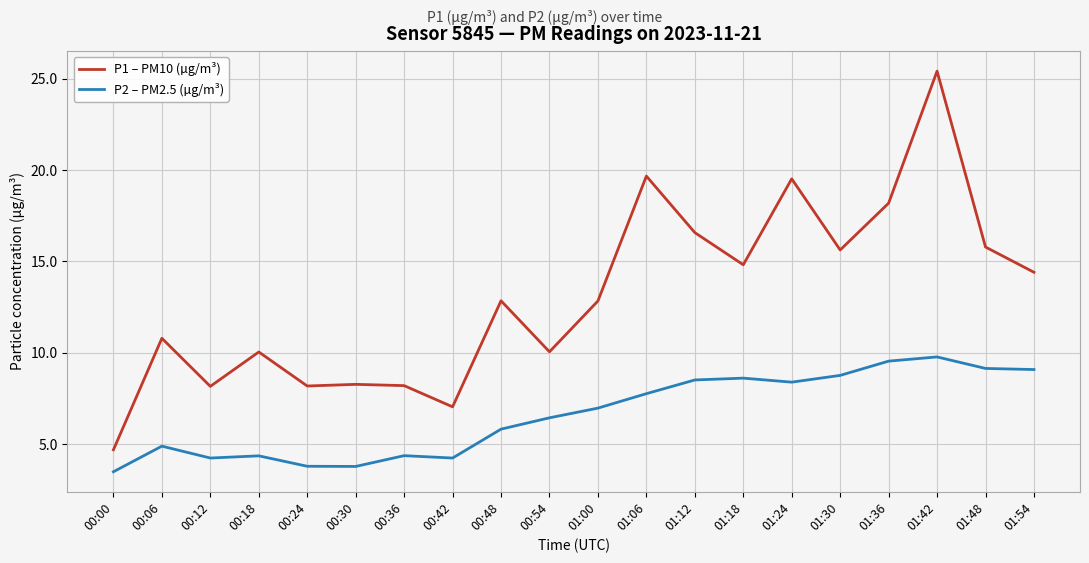

Which series has the widest spread of values?

P1 – PM10 (µg/m³)